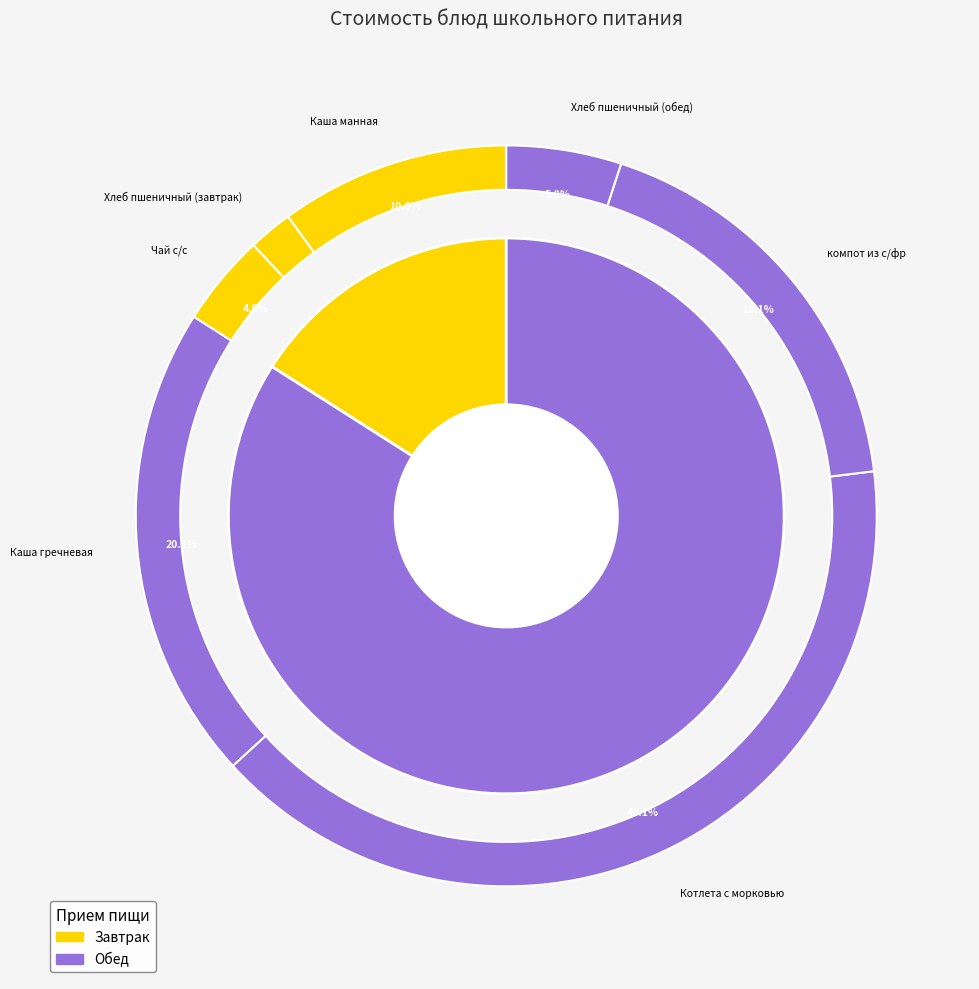

The Каша манная slice represents 10% of the pie. True or false?

True